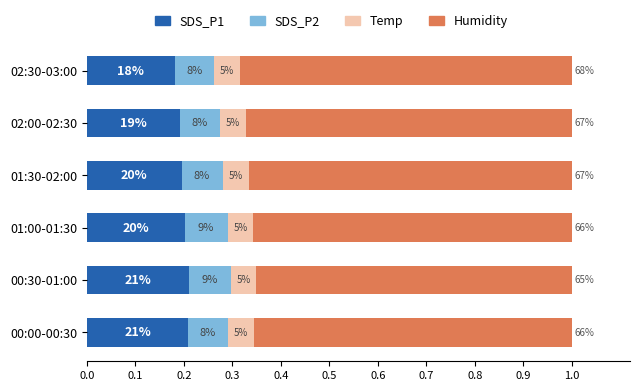

What is the sum of all SDS_P1 values?

1.2